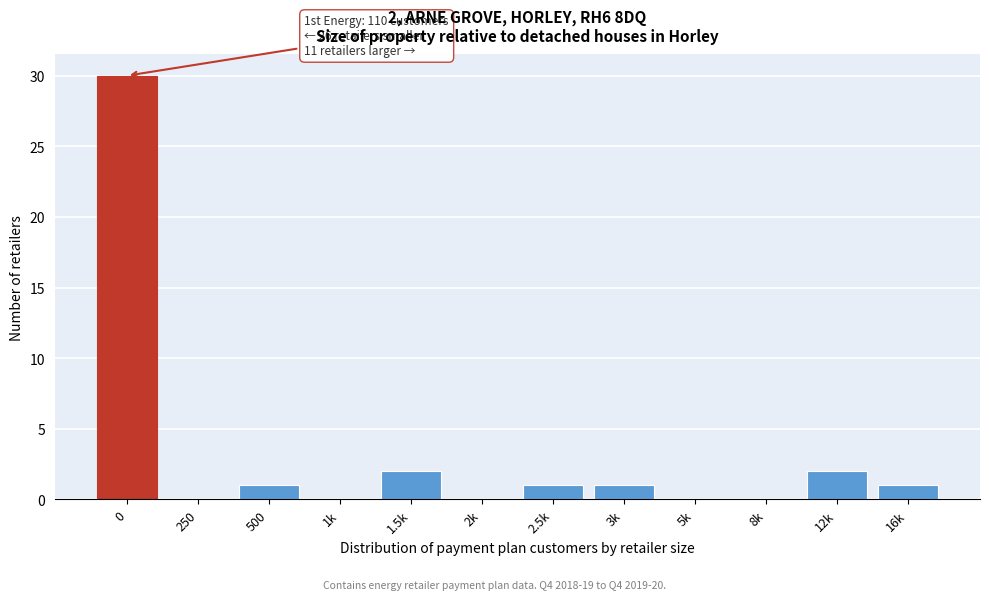

Reading left to right, what are all the values shown in this chart?

0=30	250=0	500=1	1k=0	1.5k=2	2k=0	2.5k=1	3k=1	5k=0	8k=0	12k=2	16k=1